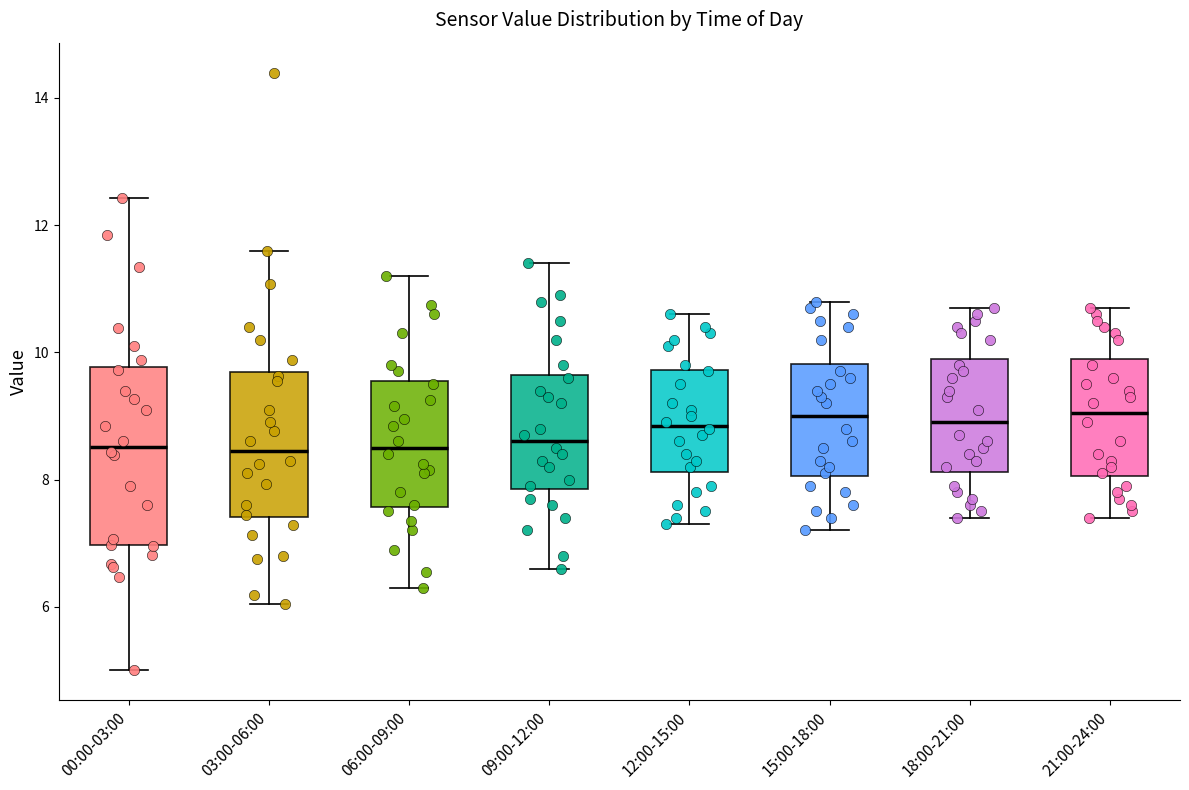

Comparing the boxes themselves (not the whiskers), which one is the tallest?

00:00-03:00